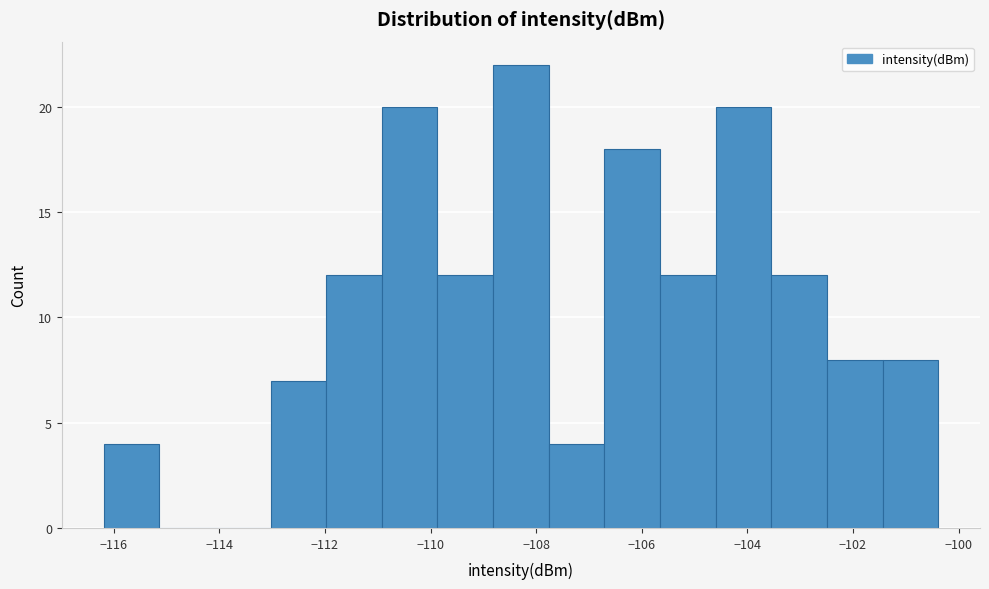

Reading left to right, transcribe this chart: for each bar, give the range it covers on the x-axis and its height. Neither the bar edges nor the heights are printed on the chart, so give them approximately, as read against the axes.

-116.2 to -115.2: 4
-115.2 to -114.0: 0
-114.0 to -113.0: 0
-113.0 to -112.0: 7
-112.0 to -111.0: 12
-111.0 to -109.8: 20
-109.8 to -108.8: 12
-108.8 to -107.8: 22
-107.8 to -106.8: 4
-106.8 to -105.6: 18
-105.6 to -104.6: 12
-104.6 to -103.6: 20
-103.6 to -102.4: 12
-102.4 to -101.4: 8
-101.4 to -100.4: 8